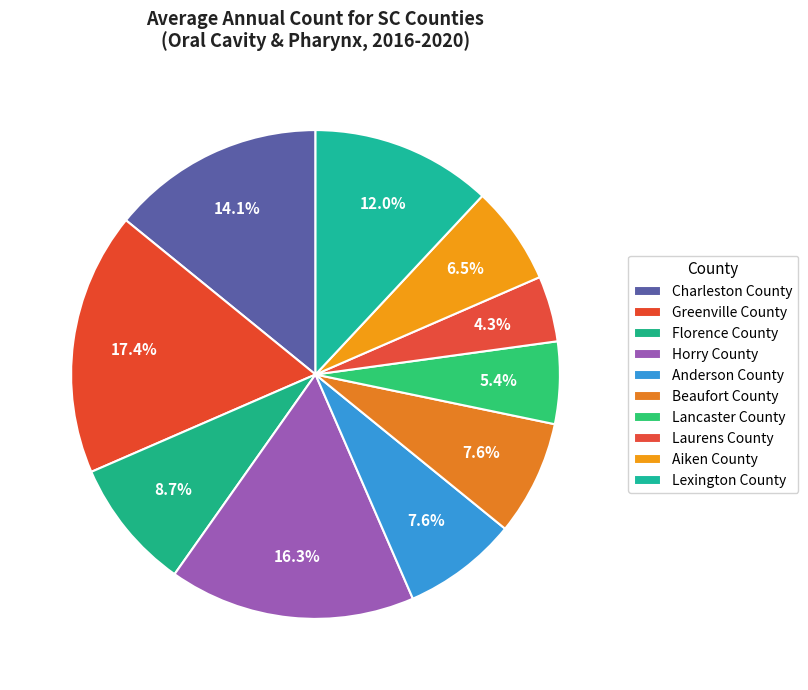

What percentage is the Anderson County slice, to the nearest percent?

8%